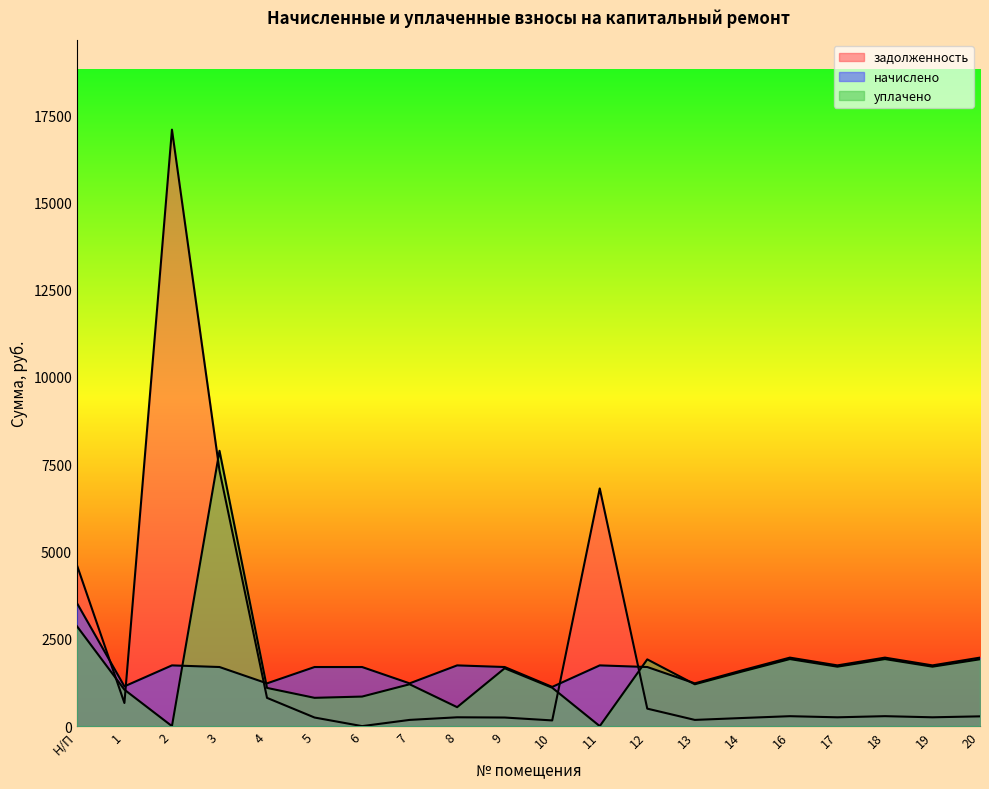

What are all the series names shown in the legend?

задолженность, начислено, уплачено